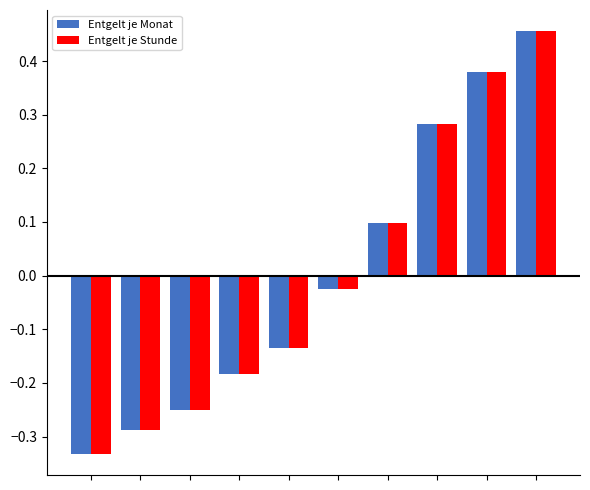

What is the difference between the second highest and minimum values in the Entgelt je Monat series?

0.7